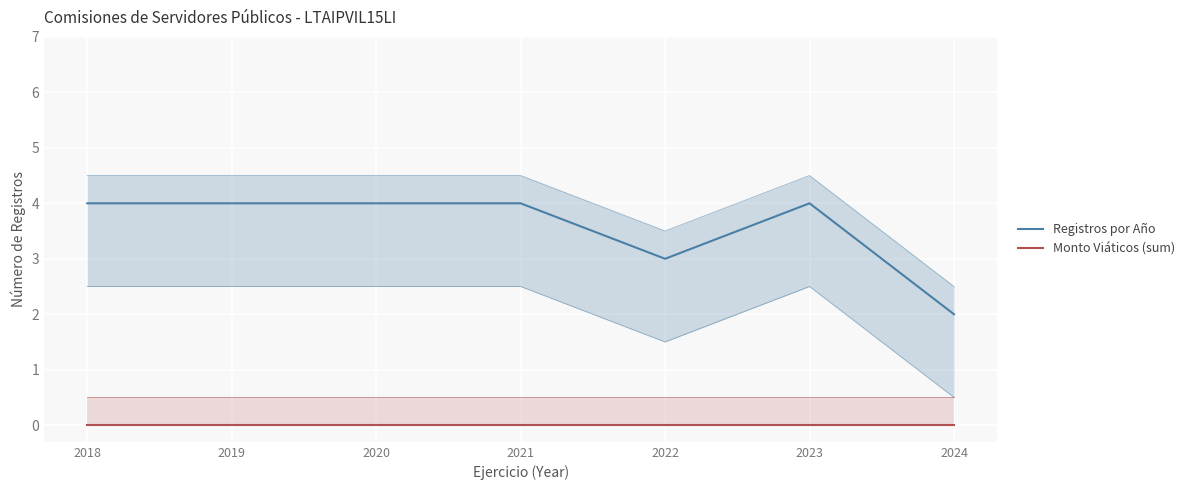

List the labels in order of Monto Viáticos (sum) value, smallest first.

2018, 2019, 2020, 2021, 2022, 2023, 2024